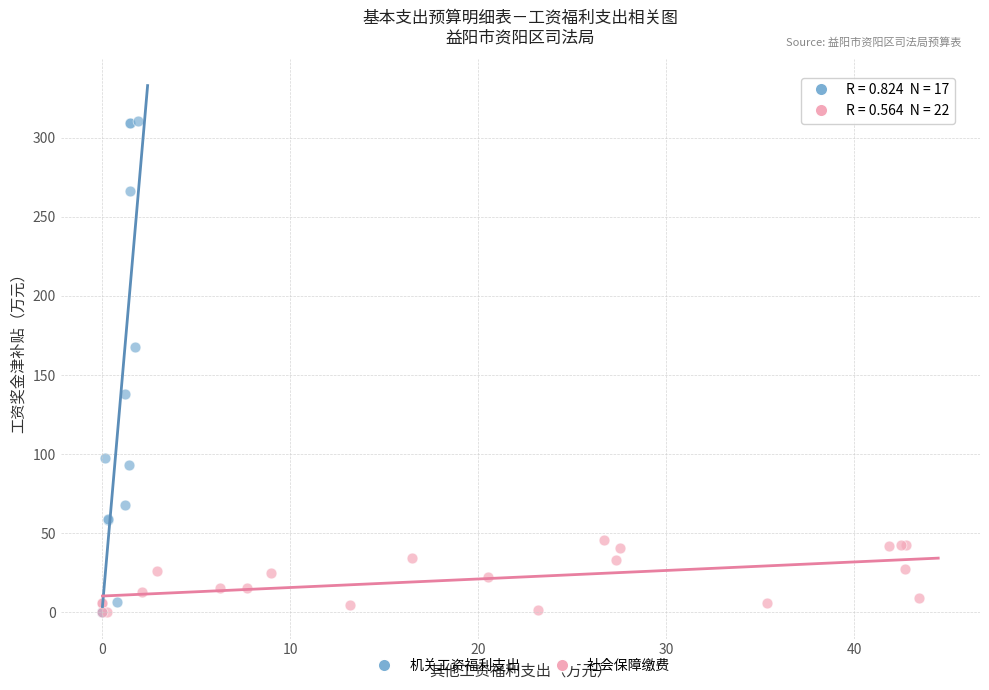

Which series has the widest spread of Y values?

机关工资福利支出